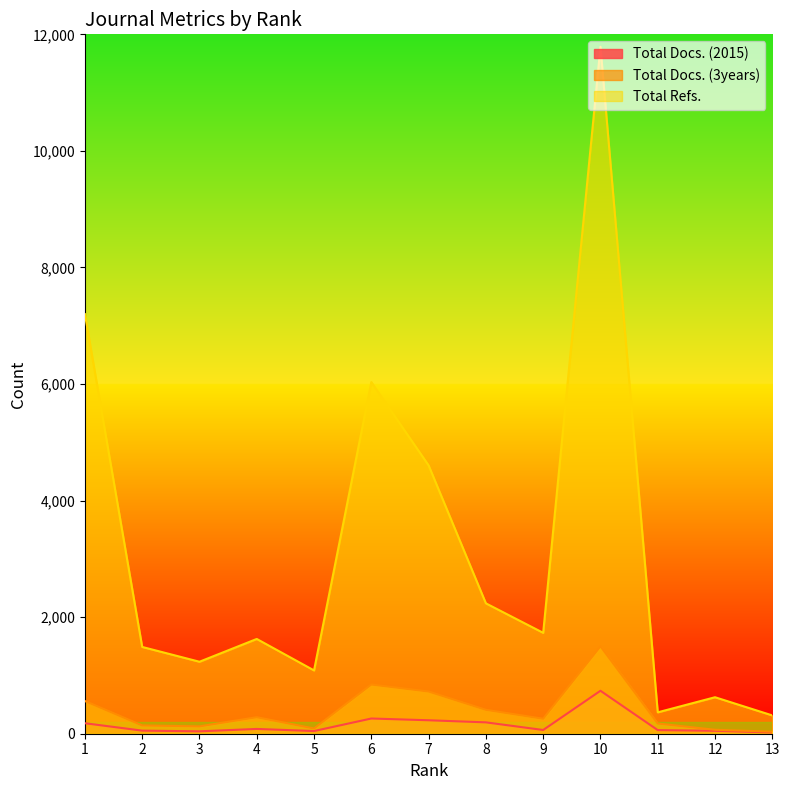

Reading right to left, what are all the values shown in this chart?

Total Docs. (2015): 22	50	62	737	64	195	231	261	46	82	41	53	180
Total Docs. (3years): 35	68	175	1500	257	410	724	844	90	283	126	142	561
Total Refs.: 314	626	367	11786	1731	2237	4604	6033	1086	1626	1235	1489	7200